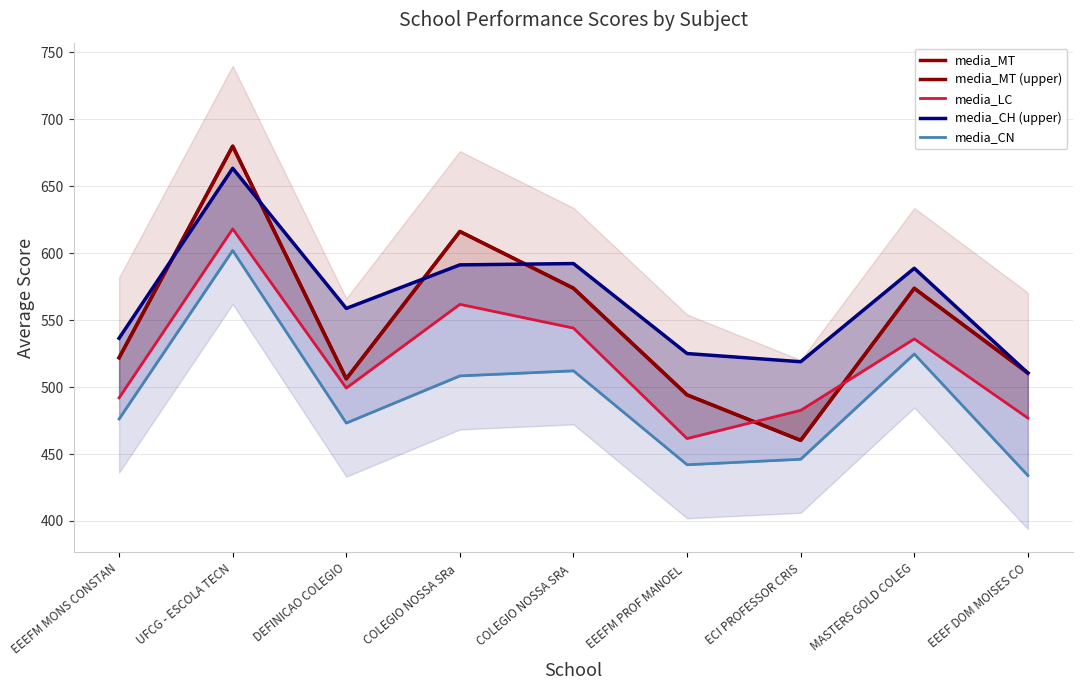

What is the label of the 7th point from the right?

DEFINICAO COLEGIO